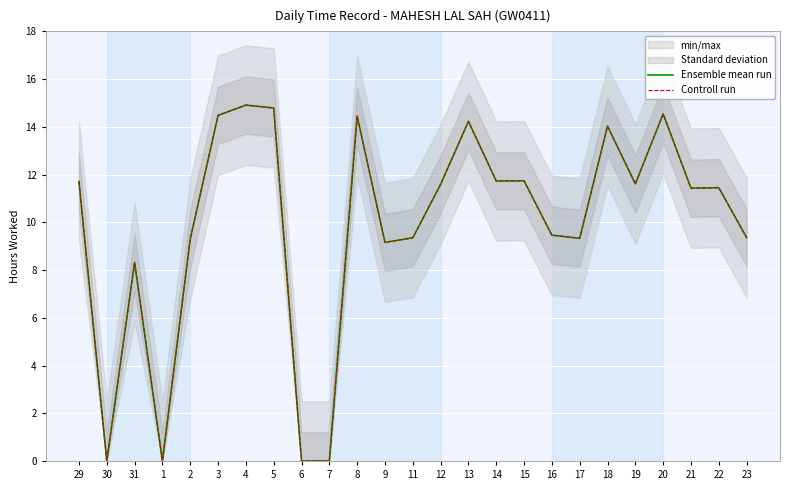

Which label corresponds to the largest value in the chart?

4